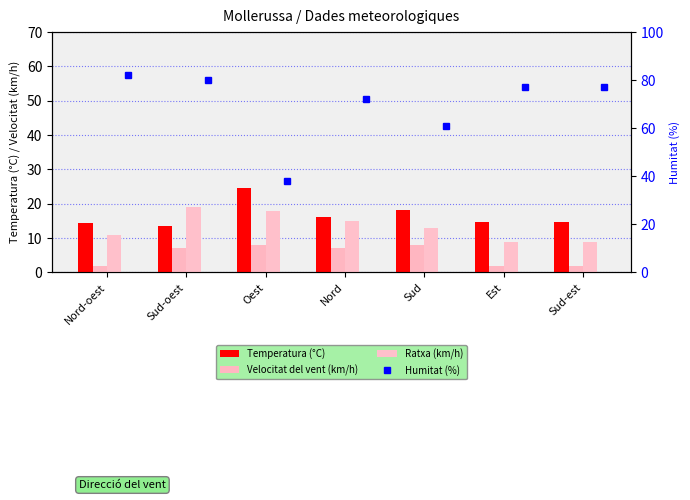

Which category has the highest value in the Ratxa (km/h) series?

Sud-oest